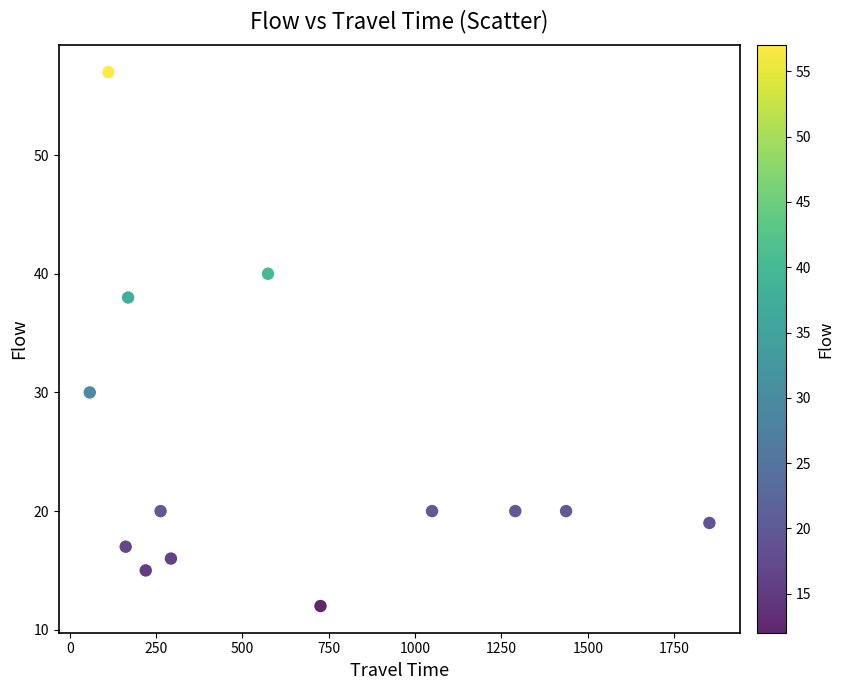

What is the range of Y values (max minus min)?

45